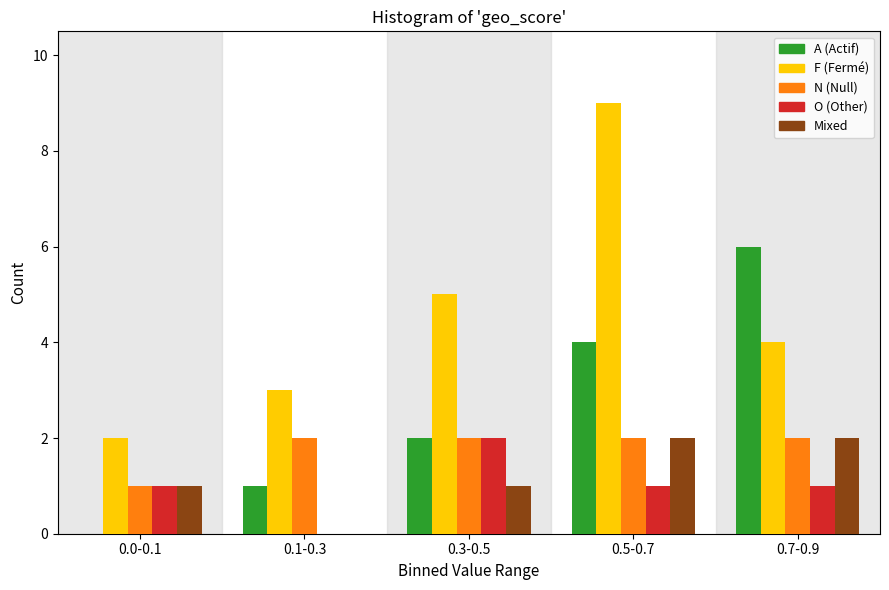

Reading left to right, extract all data points from this chart.

A (Actif): 0.0-0.1=0	0.1-0.3=1	0.3-0.5=2	0.5-0.7=4	0.7-0.9=6
F (Fermé): 0.0-0.1=2	0.1-0.3=3	0.3-0.5=5	0.5-0.7=9	0.7-0.9=4
N (Null): 0.0-0.1=1	0.1-0.3=2	0.3-0.5=2	0.5-0.7=2	0.7-0.9=2
O (Other): 0.0-0.1=1	0.1-0.3=0	0.3-0.5=2	0.5-0.7=1	0.7-0.9=1
Mixed: 0.0-0.1=1	0.1-0.3=0	0.3-0.5=1	0.5-0.7=2	0.7-0.9=2